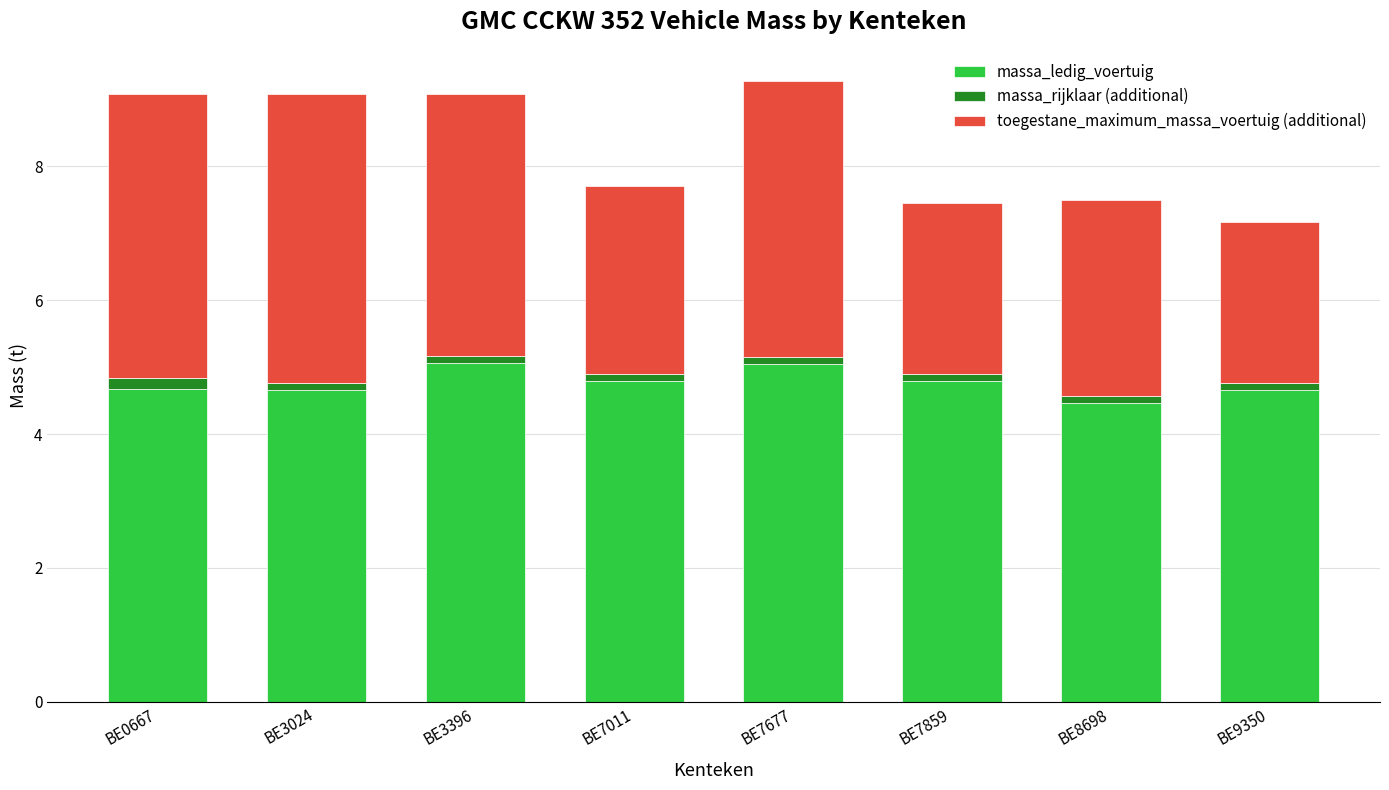

What is the difference between the second highest and second lowest values in the massa_ledig_voertuig series?

0.4